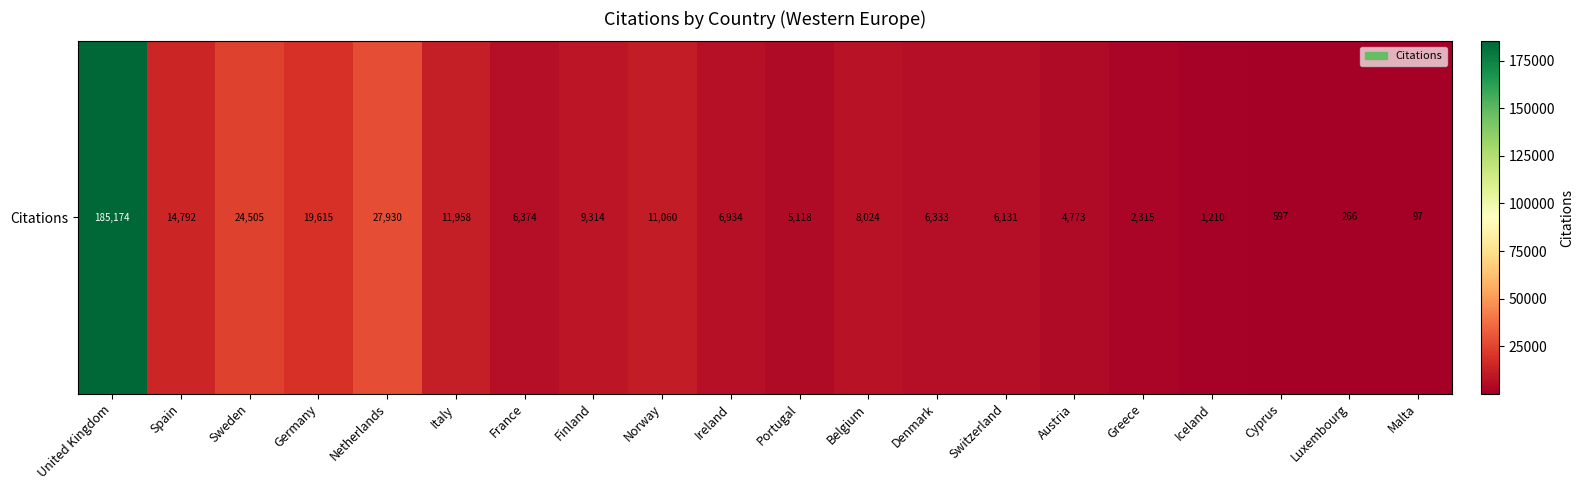

What is the change in value from Finland to Cyprus?

-8717